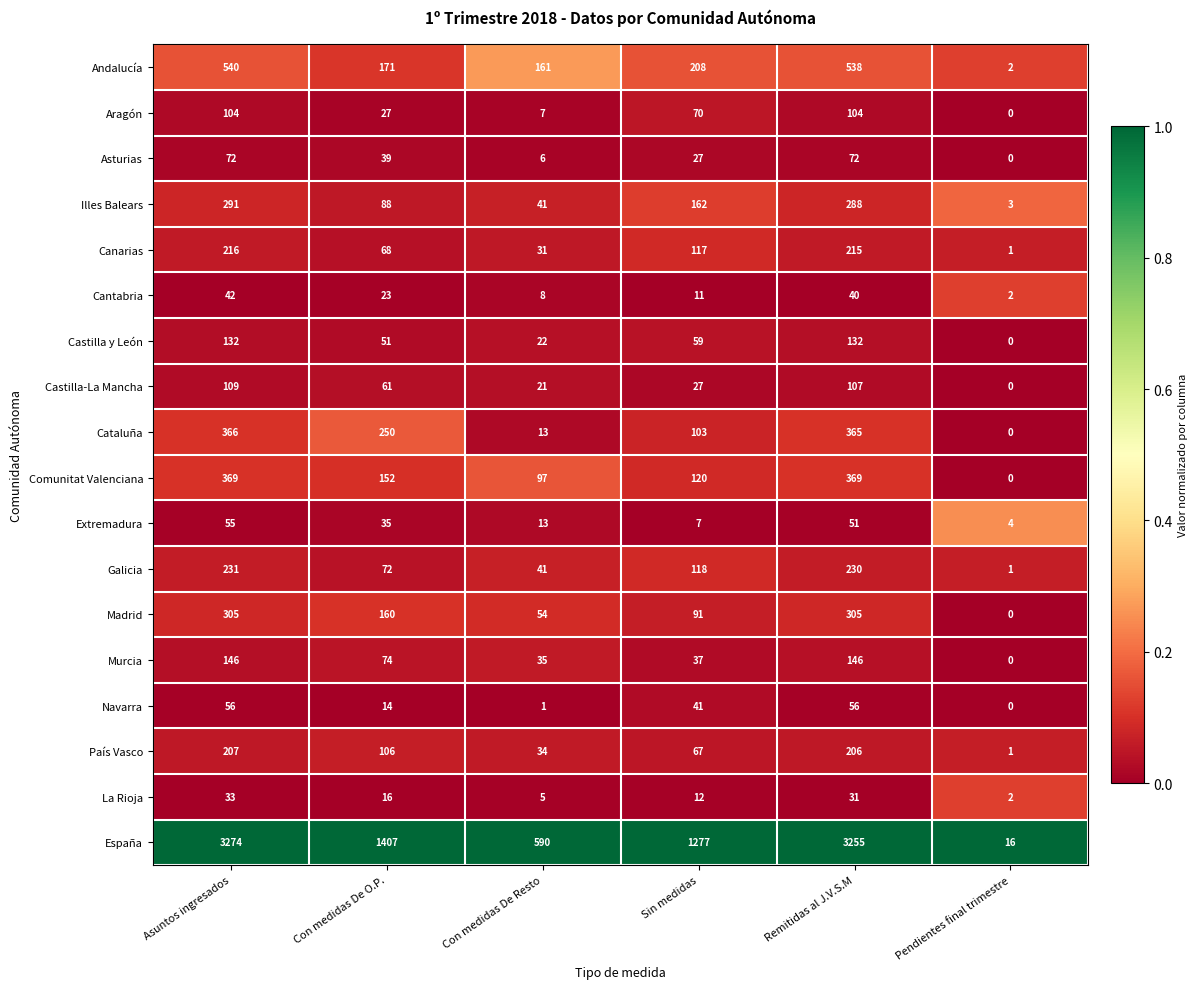

What is the difference between the Andalucía values at Remitidas al J.V.S.M and Con medidas De Resto?

377